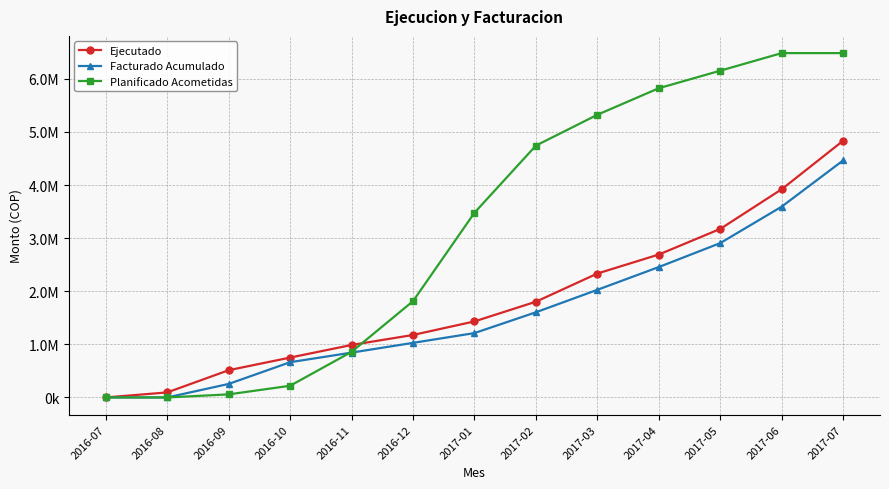

List the series in order of their peak value, lowest first.

Facturado Acumulado, Ejecutado, Planificado Acometidas